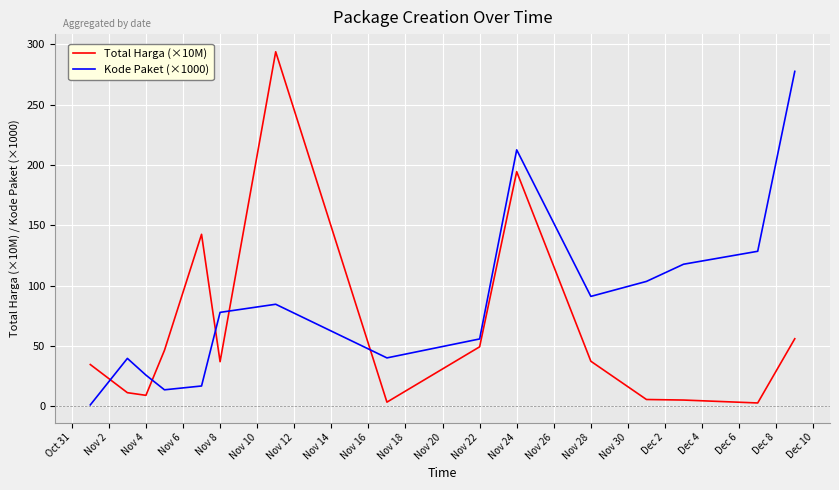

List the series in order of their overall mean, highest first.

Kode Paket (×1000), Total Harga (×10M)